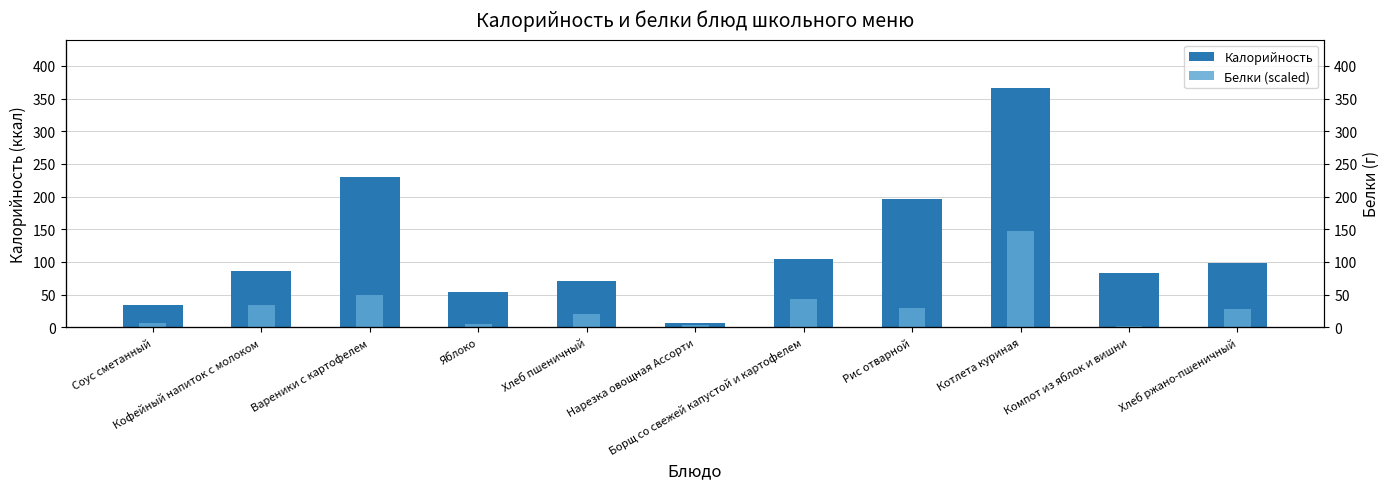

Read the Калорийность value at Соус сметанный.

33.9